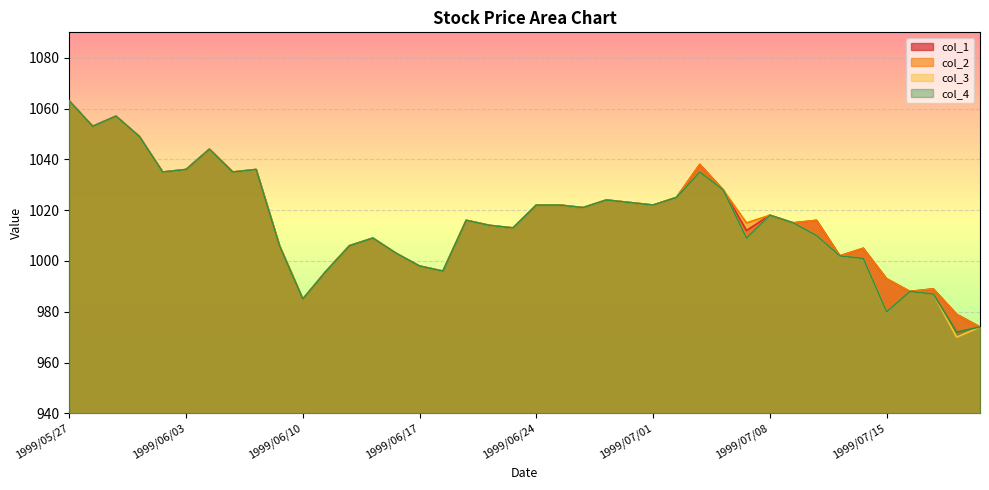

What is the lowest value of the col_1 series?

974